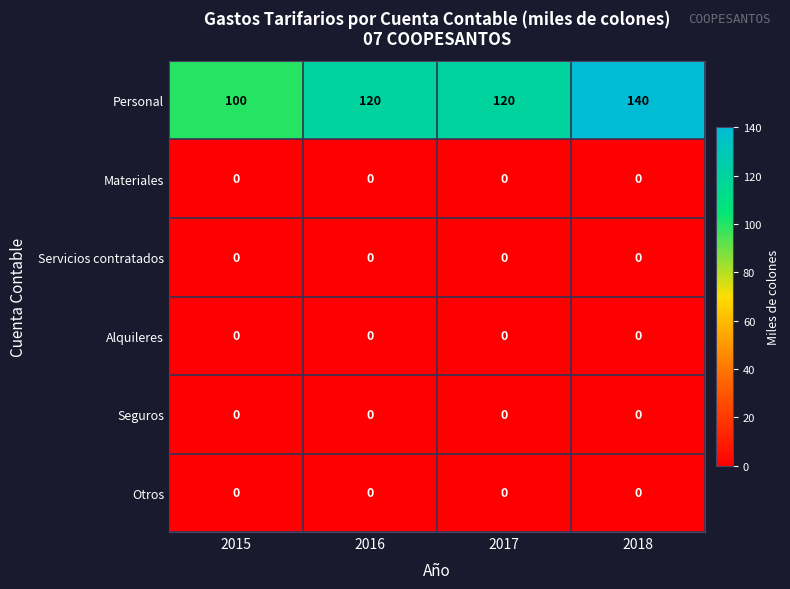

Which series has the widest spread of values?

Personal